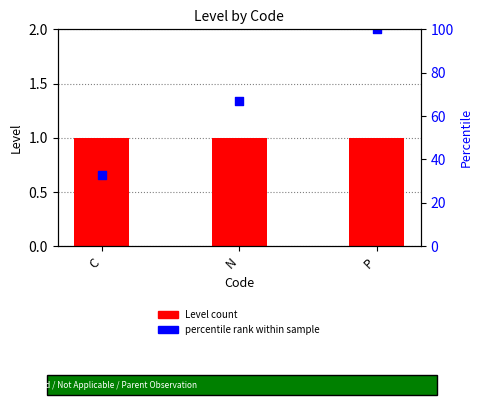

Which series contains the highest Y value?

percentile rank within sample